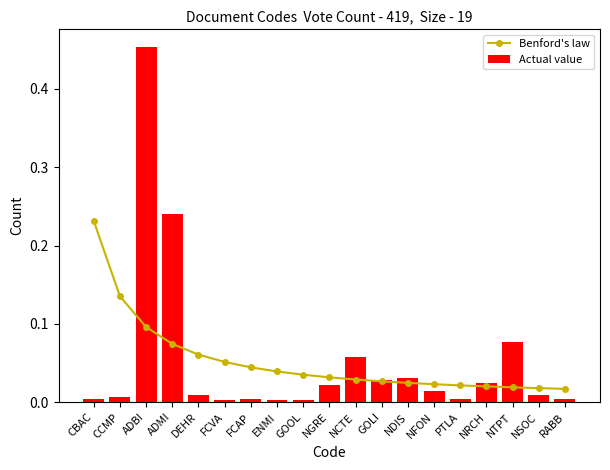

What is the label of the 6th bar from the left?

FCVA